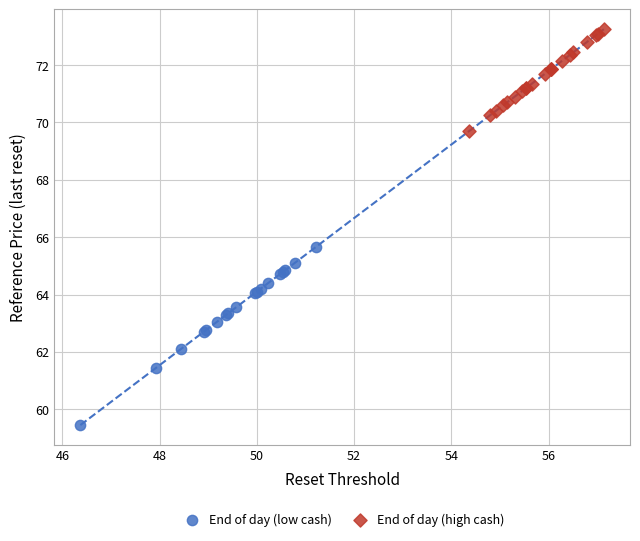

Which series reaches the maximum Y coordinate?

End of day (high cash)